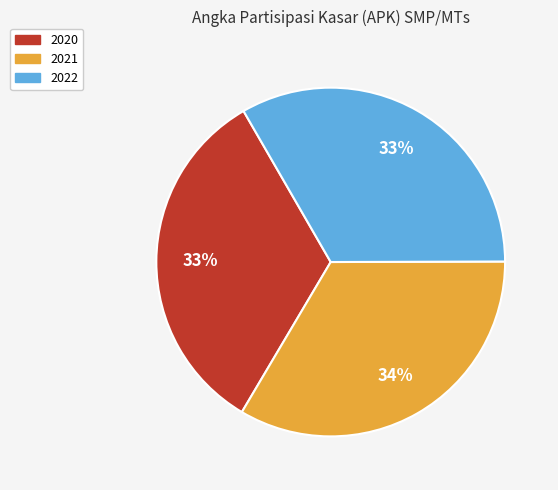

Is it true that 2020 is 18% of the pie?

False